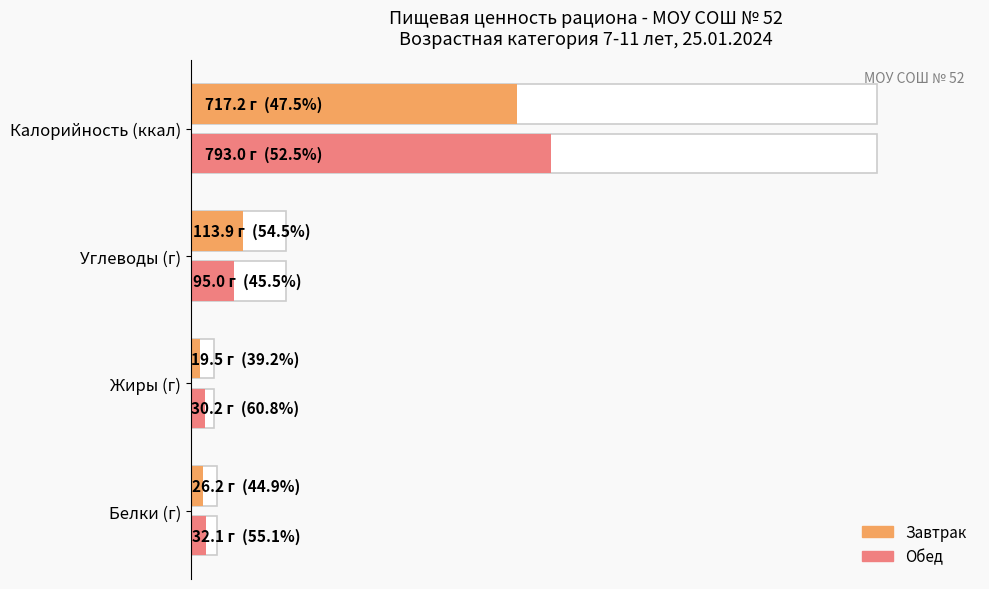

Are the bars grouped side by side (vs. stacked)?

Yes